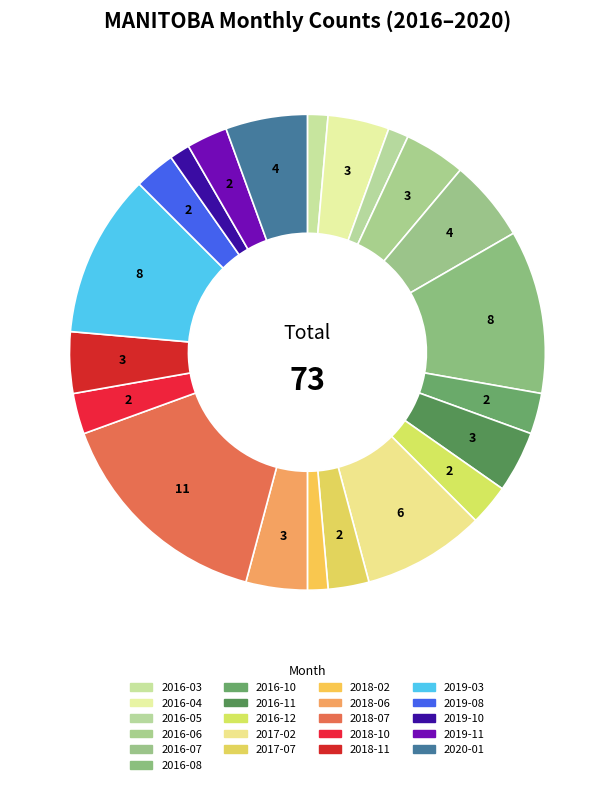

Count the number of slices in the pie.

21